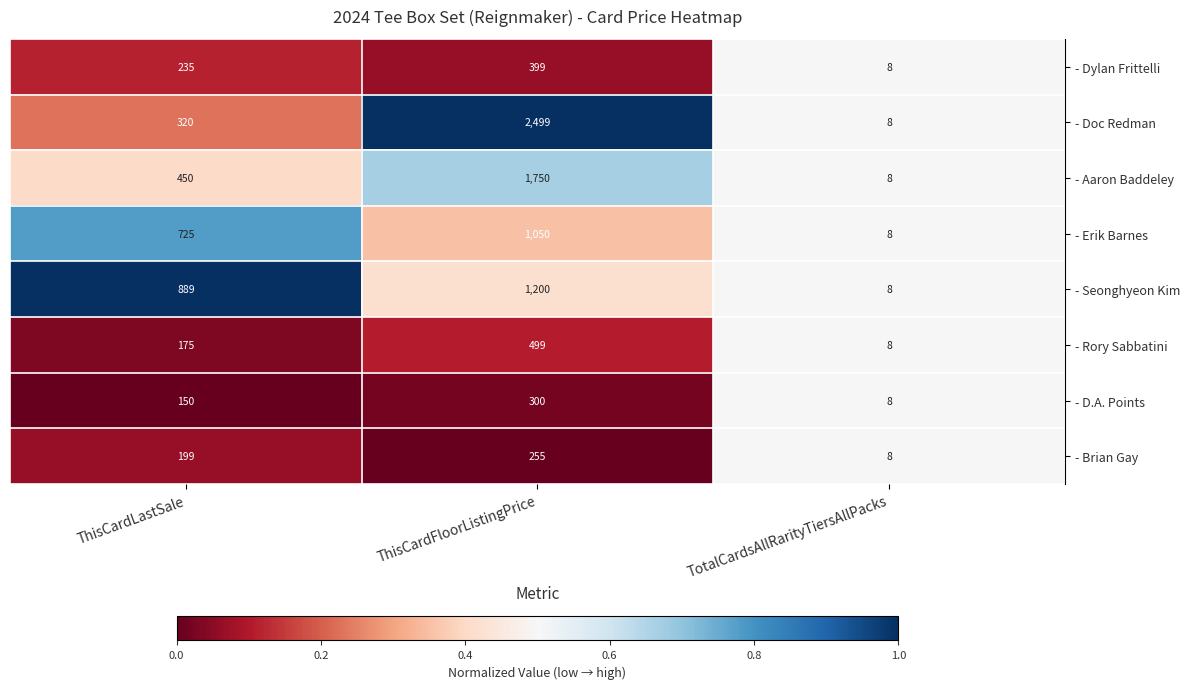

Between ThisCardLastSale and TotalCardsAllRarityTiersAllPacks, which series saw the biggest shift?

- Seonghyeon Kim